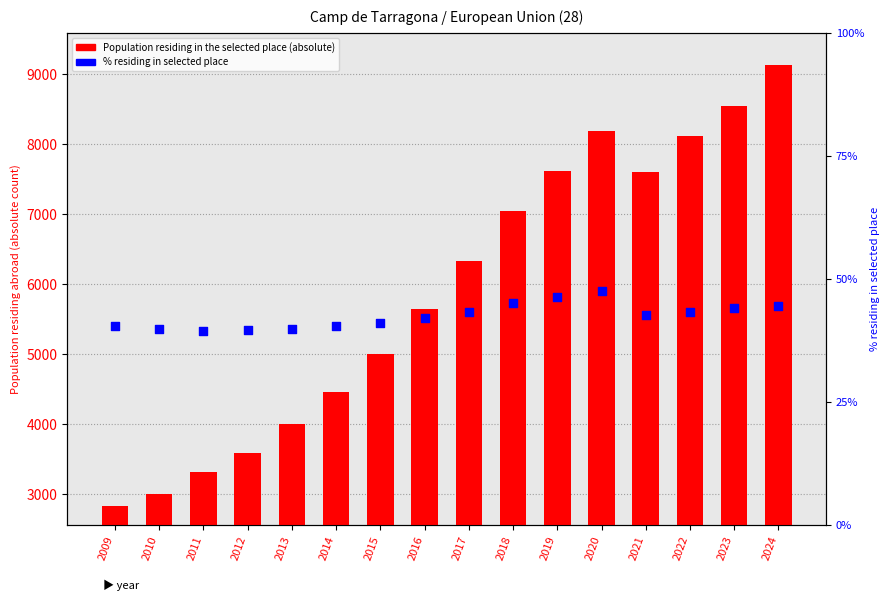

Which series has the largest total across all categories?

Population residing in the selected place (absolute)